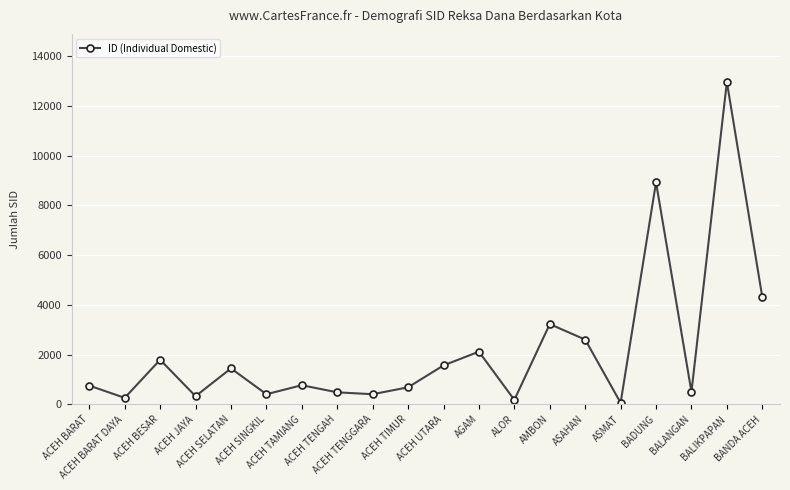

Between BALANGAN and ALOR, which is larger?

BALANGAN